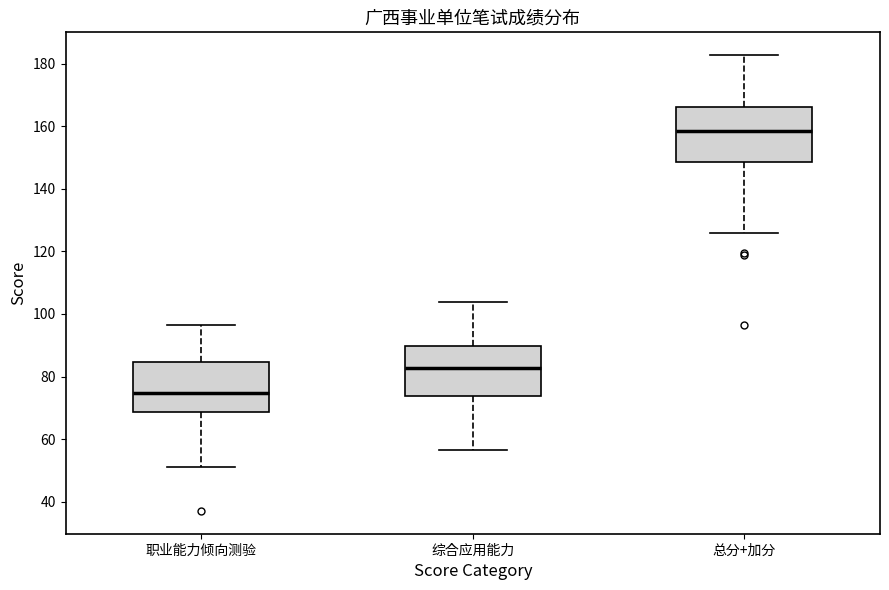

Reading left to right, read every box against the y-axis: the position of its median line, the range the box covers, and the ends of its whiskers. The values are not printed on the chart, so give them approximately, as read against the axis.

职业能力倾向测验: median 74, box 68 to 84, whiskers 52 to 96
综合应用能力: median 82, box 74 to 90, whiskers 56 to 104
总分+加分: median 158, box 148 to 166, whiskers 126 to 182